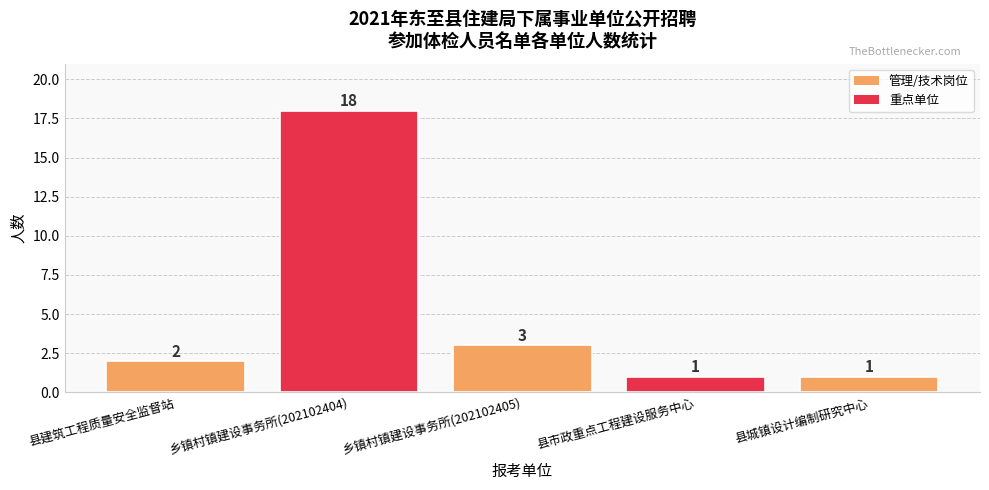

How many values are below 2?

2